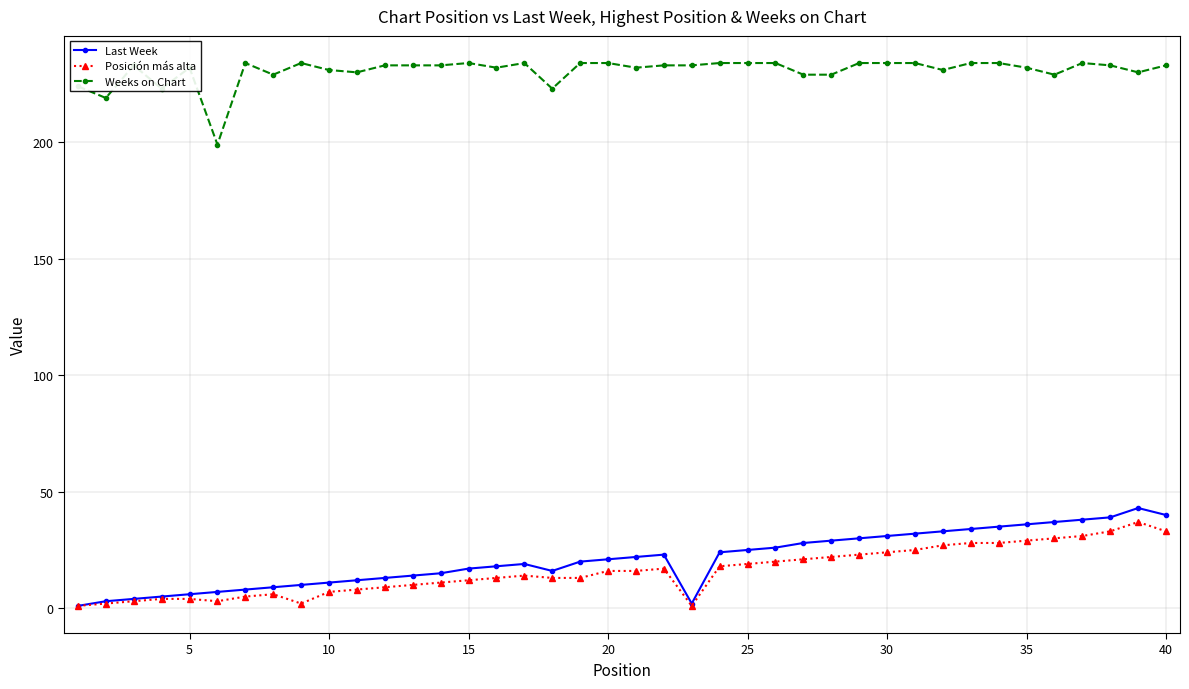

At how many categories does at least one series exceed 212?

39